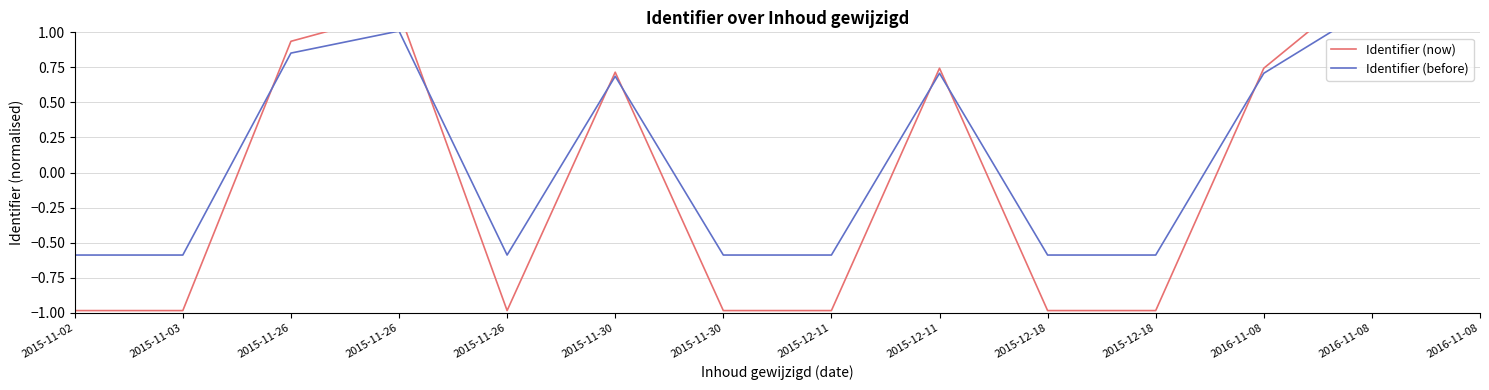

Which series changed the most between 2015-11-02 and 2016-11-08?

Identifier (now)